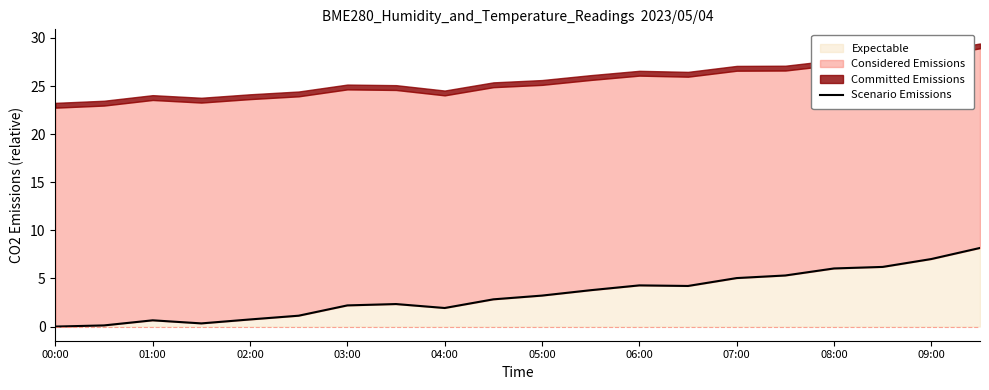

The Expectable series shows -5.7 at 00:00. True or false?

False